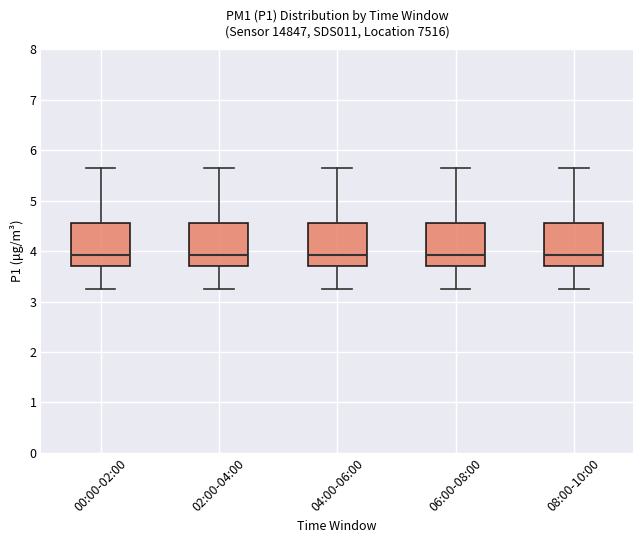

Reading left to right, read every box against the y-axis: the position of its median line, the range the box covers, and the ends of its whiskers. The values are not printed on the chart, so give them approximately, as read against the axis.

00:00-02:00: median 3.9, box 3.7 to 4.6, whiskers 3.3 to 5.7
02:00-04:00: median 3.9, box 3.7 to 4.6, whiskers 3.3 to 5.7
04:00-06:00: median 3.9, box 3.7 to 4.6, whiskers 3.3 to 5.7
06:00-08:00: median 3.9, box 3.7 to 4.6, whiskers 3.3 to 5.7
08:00-10:00: median 3.9, box 3.7 to 4.6, whiskers 3.3 to 5.7